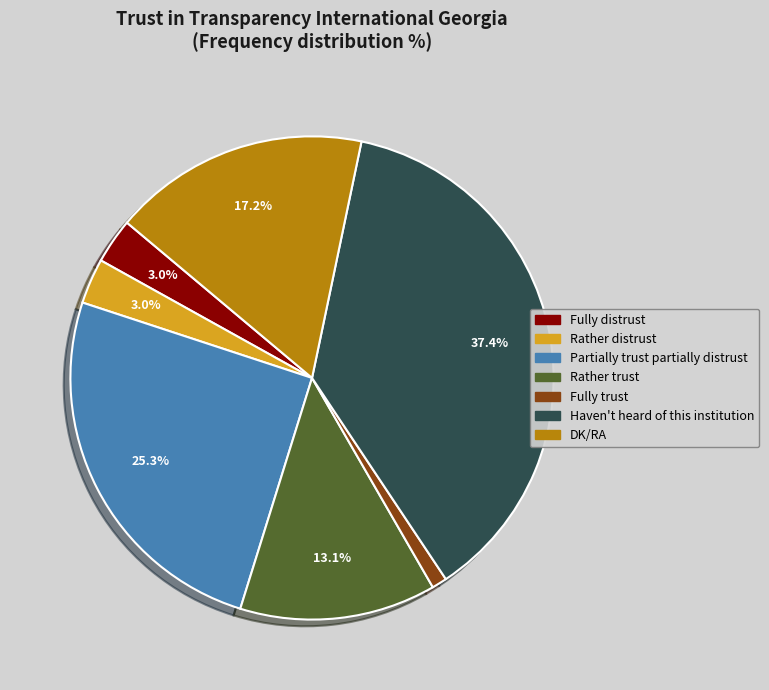

To the nearest percent, what percentage of the pie is Fully trust?

1%